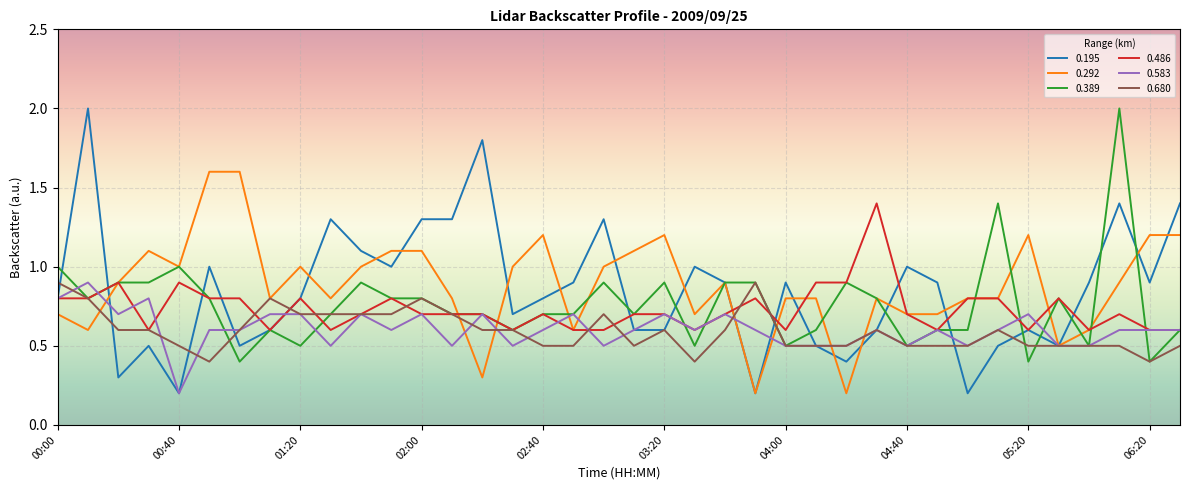

How many 0.680 values are between 0 and 1?

38